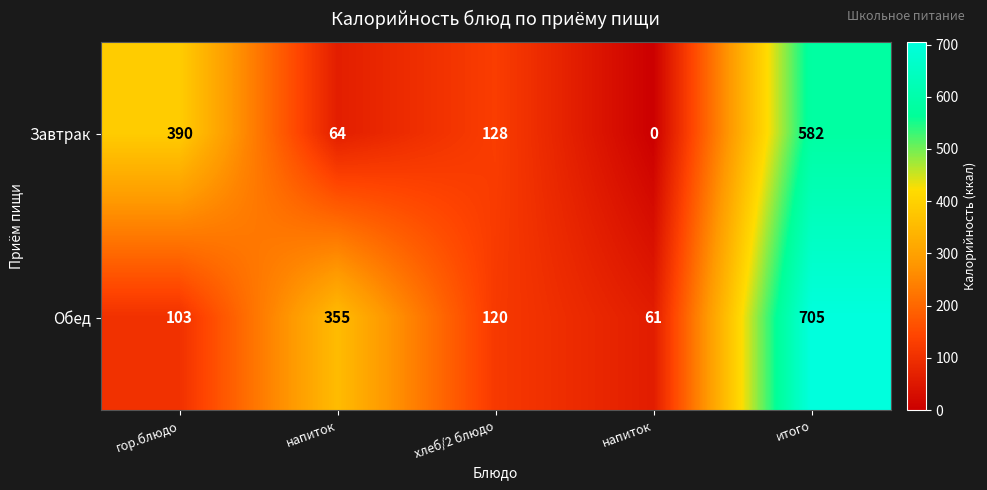

At which category is the sum across all series the highest?

итого